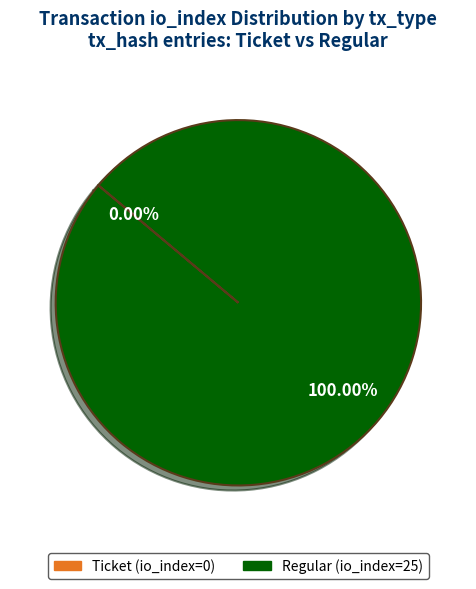

Which slice represents more than half of the pie?

Regular (io_index=25)